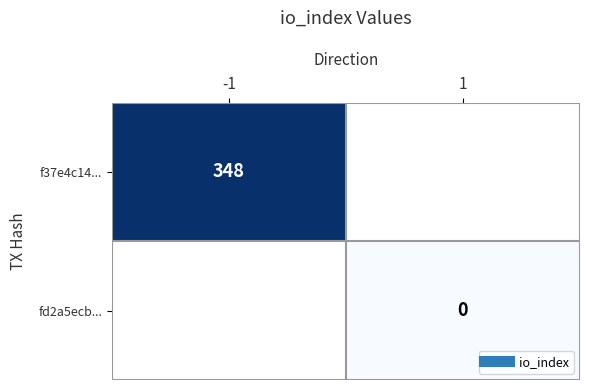

True or false: fd2a5ecb... has a value of 0.0 at 1.

True